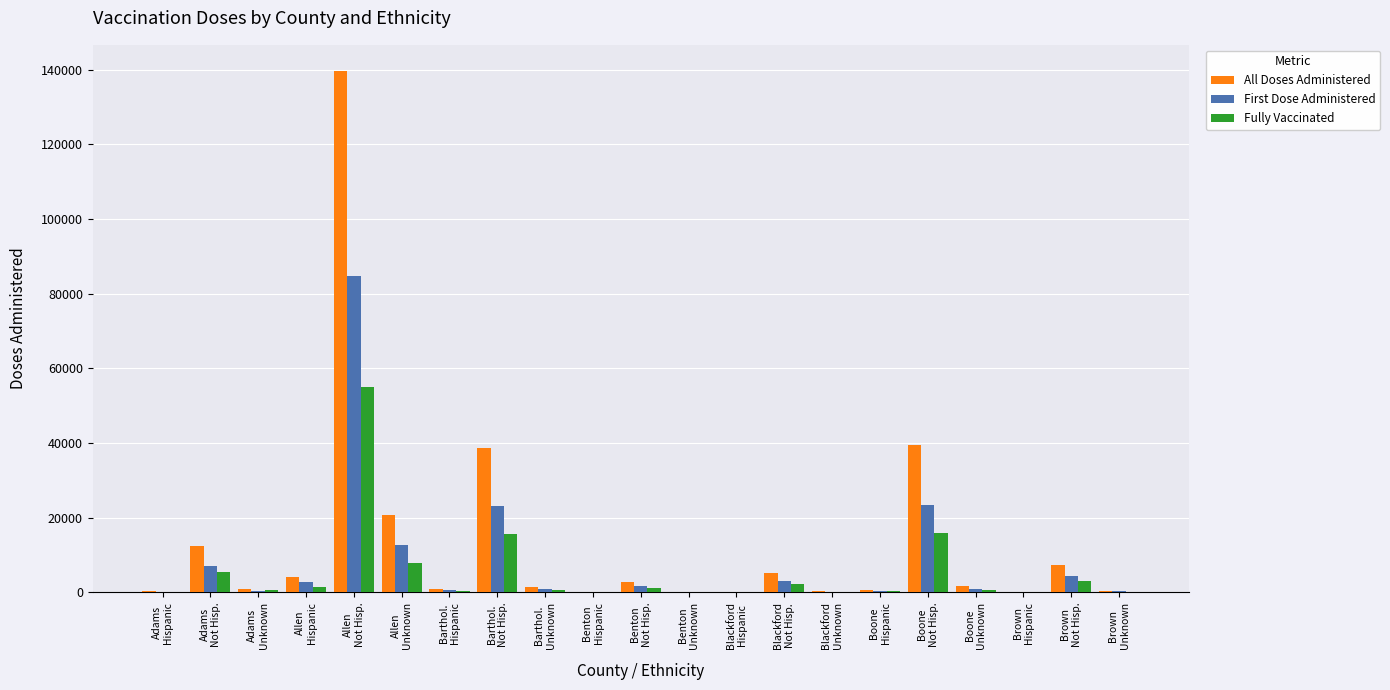

What value does the All Doses Administered series have at Benton
Hispanic?

91